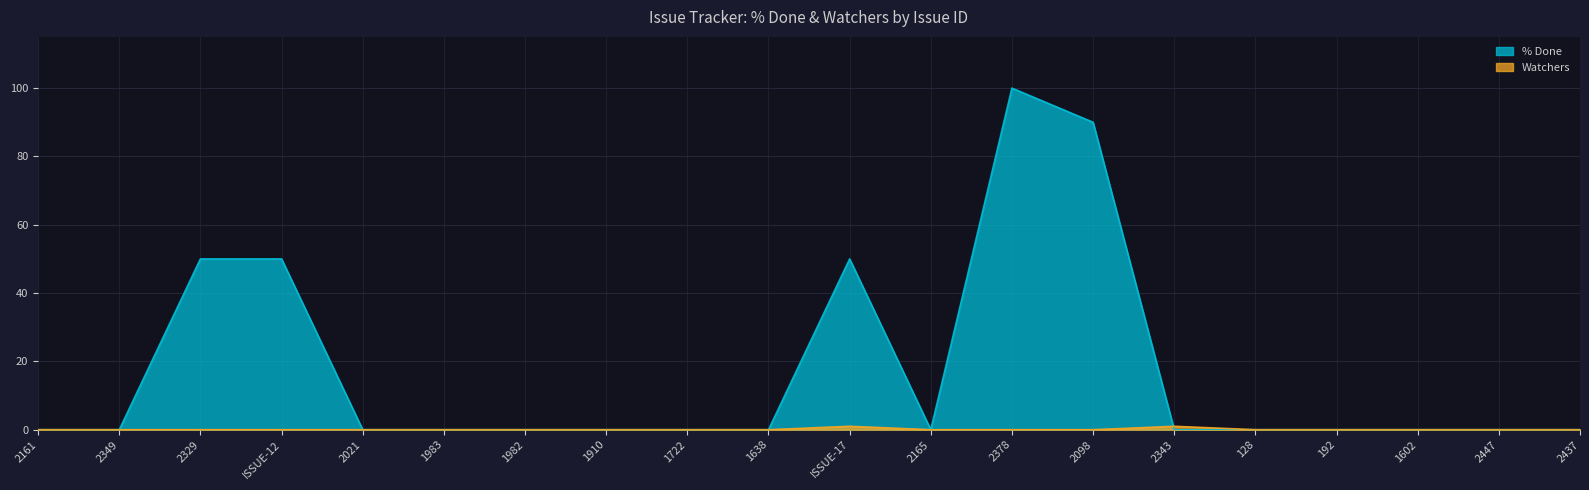

How many positive values does the Watchers series have?

2